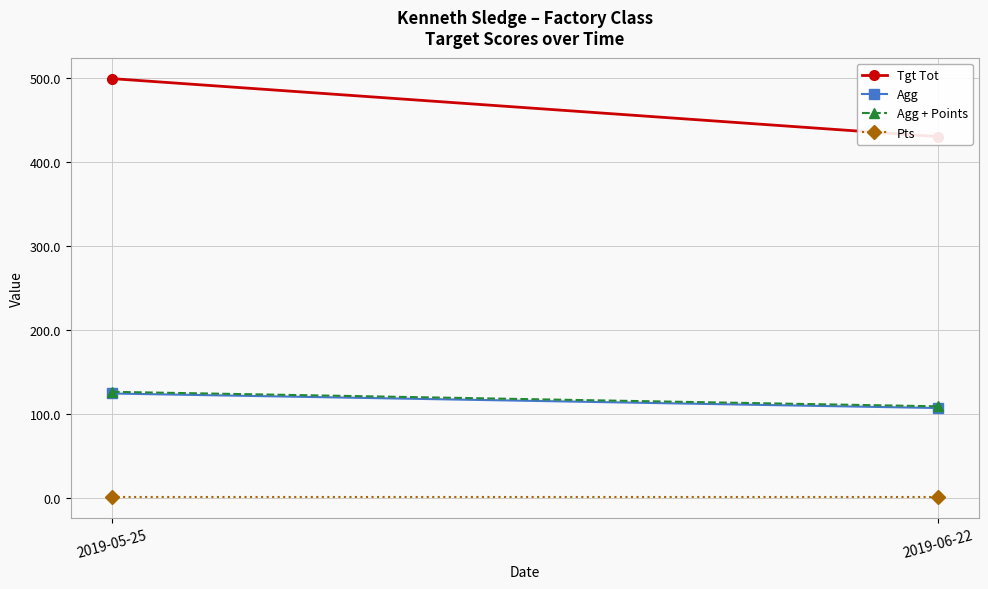

True or false: Agg has a value of 124.8 at 2019-05-25.

True